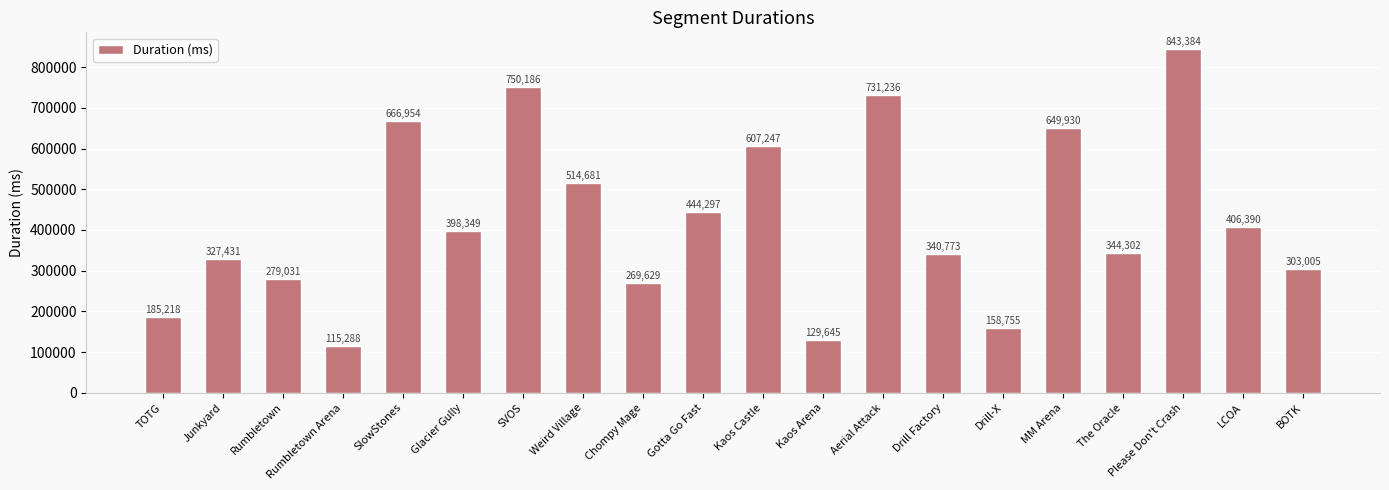

Approximately how many times larger is the value at LCOA compared to Junkyard?

1.2